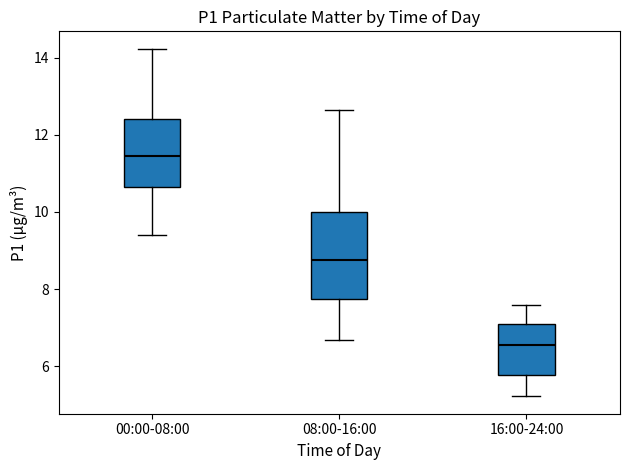

Reading left to right, read every box against the y-axis: the position of its median line, the range the box covers, and the ends of its whiskers. The values are not printed on the chart, so give them approximately, as read against the axis.

00:00-08:00: median 11.4, box 10.6 to 12.4, whiskers 9.4 to 14.2
08:00-16:00: median 8.8, box 7.8 to 10.0, whiskers 6.6 to 12.6
16:00-24:00: median 6.6, box 5.8 to 7.2, whiskers 5.2 to 7.6